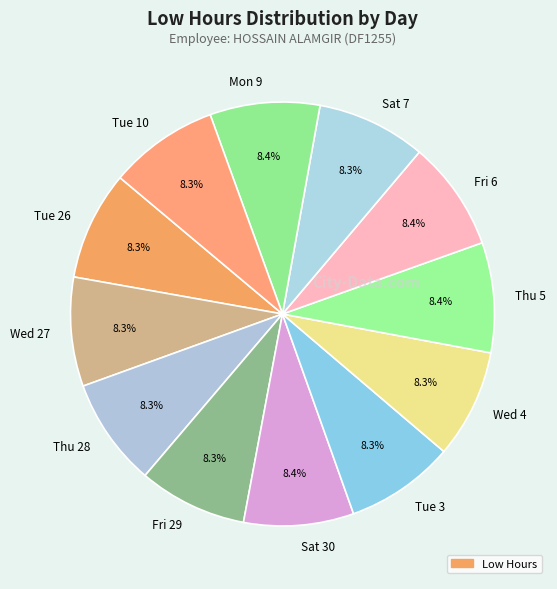

How many segments does this pie chart have?

12